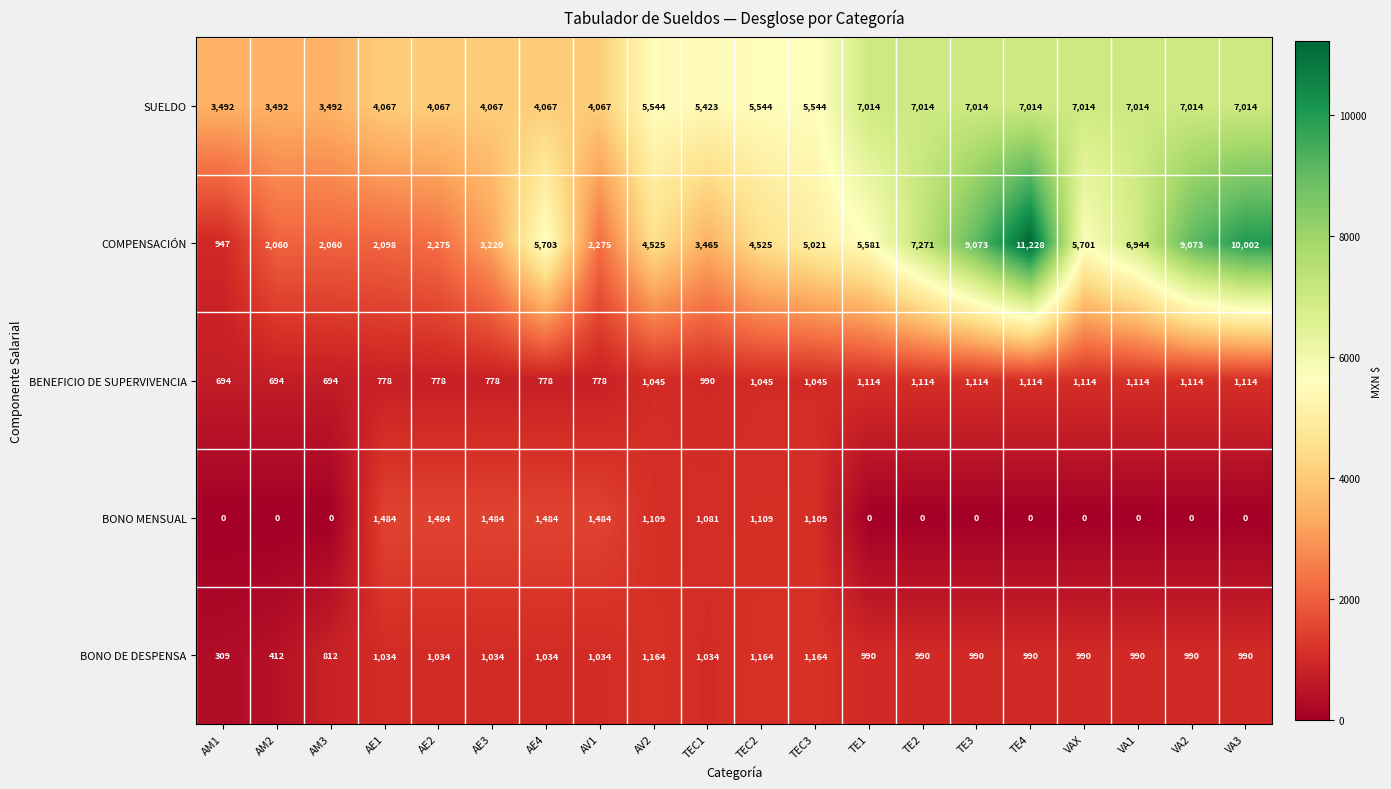

List the series in order of their peak value, lowest first.

BENEFICIO DE SUPERVIVENCIA, BONO DE DESPENSA, BONO MENSUAL, SUELDO, COMPENSACIÓN